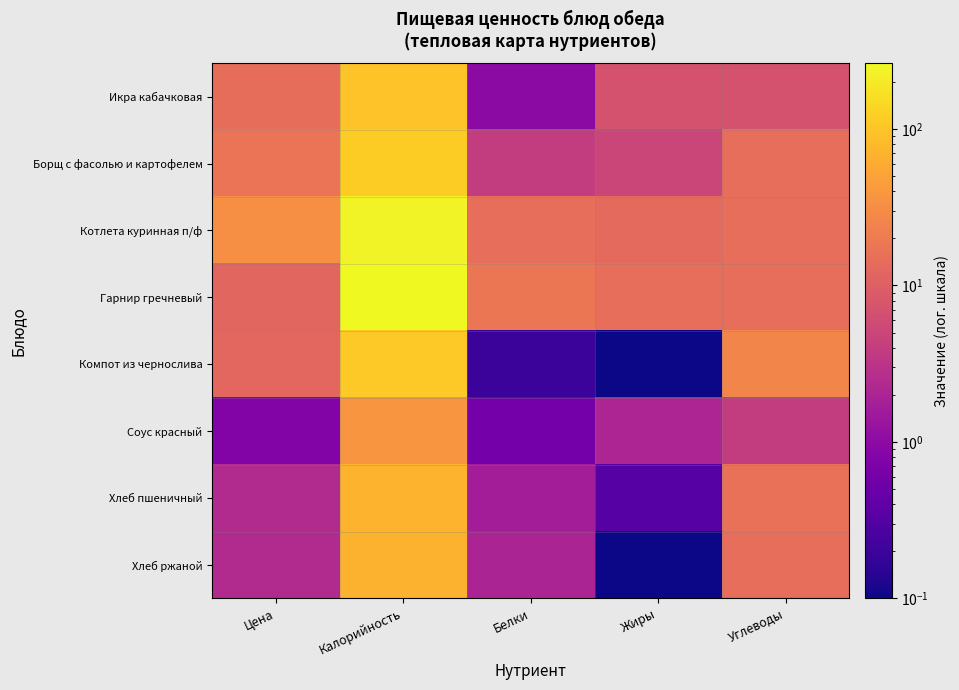

Reading left to right, list all the values displayed in this chart.

Икра кабачковая: Цена=14.4	Калорийность=97.0	Белки=1.0	Жиры=7.0	Углеводы=7.0
Борщ с фасолью и картофелем: Цена=17.4	Калорийность=118.0	Белки=4.0	Жиры=5.0	Углеводы=15.0
Котлета куринная п/ф: Цена=32.4	Калорийность=238.0	Белки=15.0	Жиры=13.0	Углеводы=15.0
Гарнир гречневый: Цена=11.8	Калорийность=263.0	Белки=17.6	Жиры=15.0	Углеводы=15.0
Компот из чернослива: Цена=12.5	Калорийность=108.0	Белки=0.2	Жиры=0.0	Углеводы=26.0
Соус красный: Цена=0.8	Калорийность=37.2	Белки=0.6	Жиры=2.1	Углеводы=4.0
Хлеб пшеничный: Цена=2.4	Калорийность=71.0	Белки=1.7	Жиры=0.3	Углеводы=16.0
Хлеб ржаной: Цена=2.4	Калорийность=69.0	Белки=2.0	Жиры=0.0	Углеводы=15.0